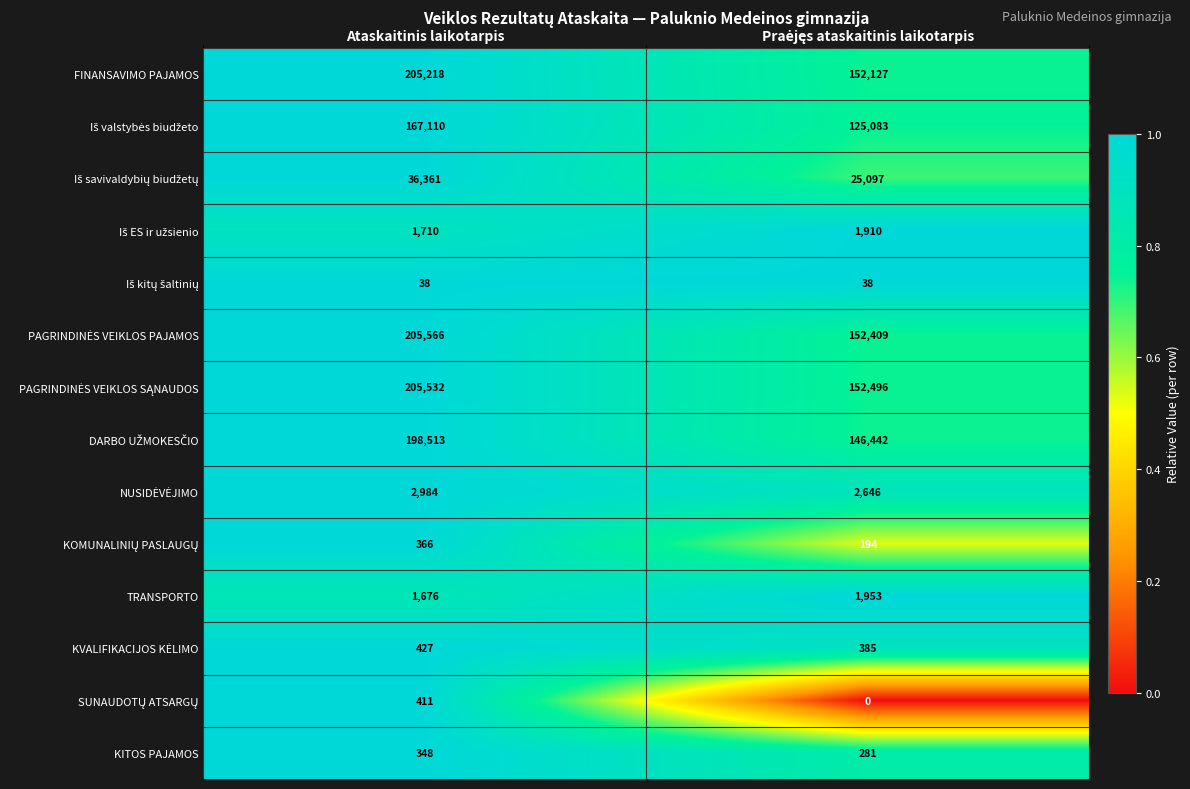

What is the total value across all series at Ataskaitinis laikotarpis?

1026260